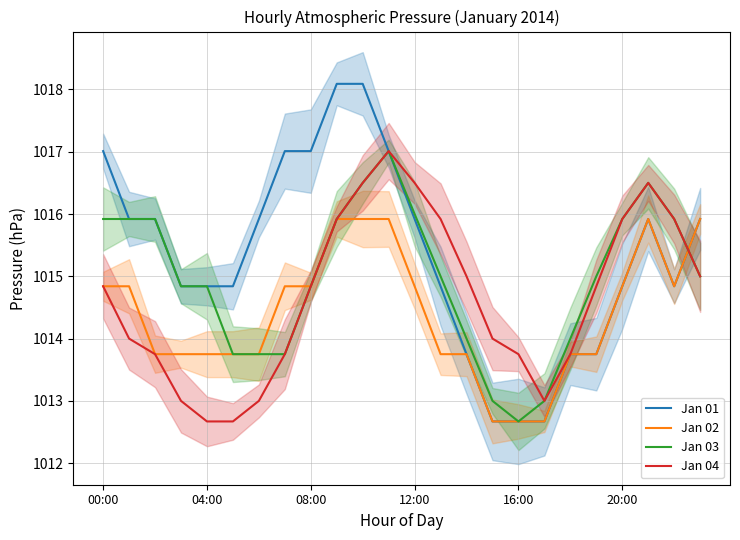

List the series in order of their peak value, lowest first.

Jan 02, Jan 03, Jan 04, Jan 01